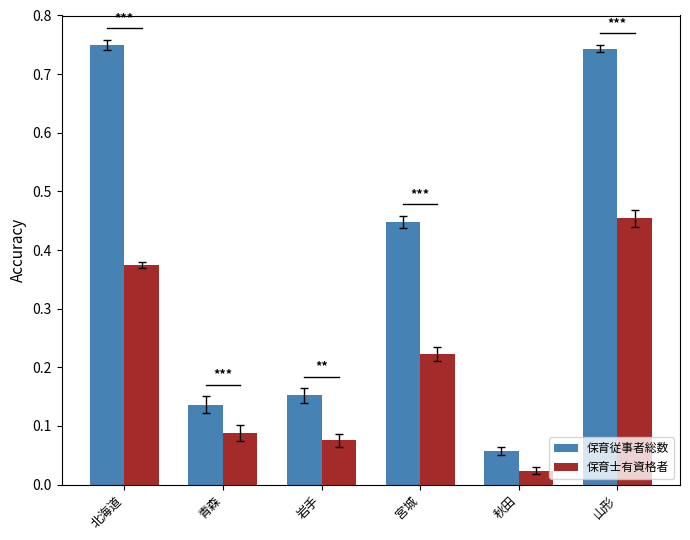

What position from the right is 山形?

1